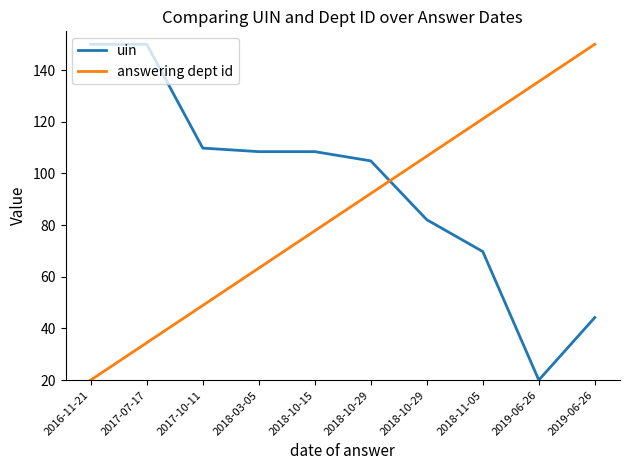

Reading left to right, list all the values displayed in this chart.

uin: 2016-11-21=150.0	2017-07-17=150.0	2017-10-11=109.8	2018-03-05=108.4	2018-10-15=108.4	2018-10-29=104.9	2018-10-29=82.1	2018-11-05=69.7	2019-06-26=20.0	2019-06-26=44.2
answering dept id: 2016-11-21=20.0	2017-07-17=34.4	2017-10-11=48.9	2018-03-05=63.3	2018-10-15=77.8	2018-10-29=92.2	2018-10-29=106.7	2018-11-05=121.1	2019-06-26=135.6	2019-06-26=150.0